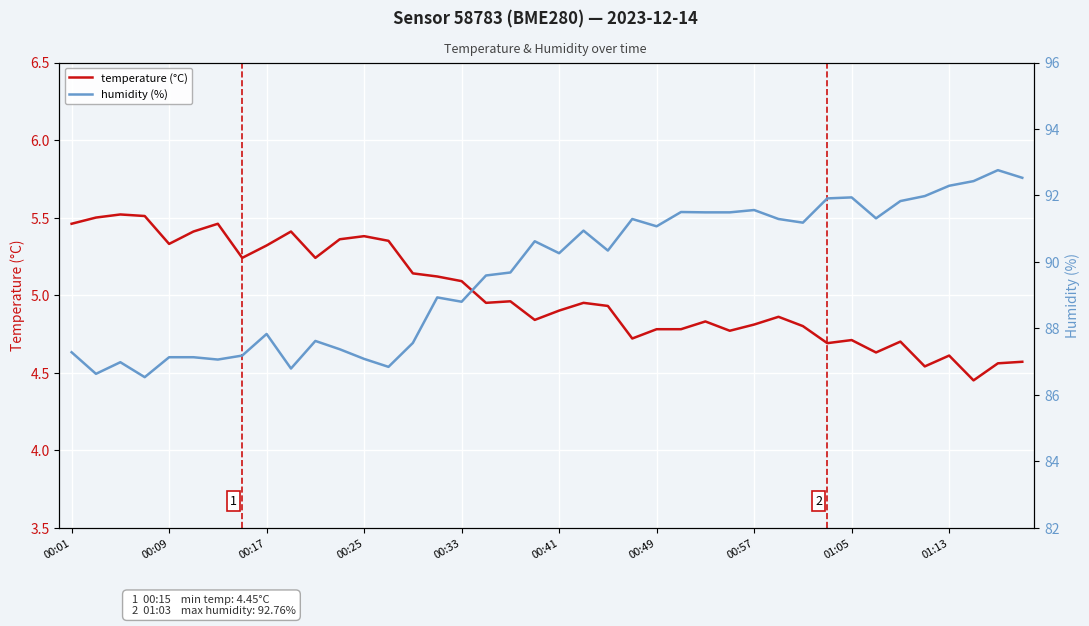

What value does the temperature (°C) series have at 00:01?

5.5